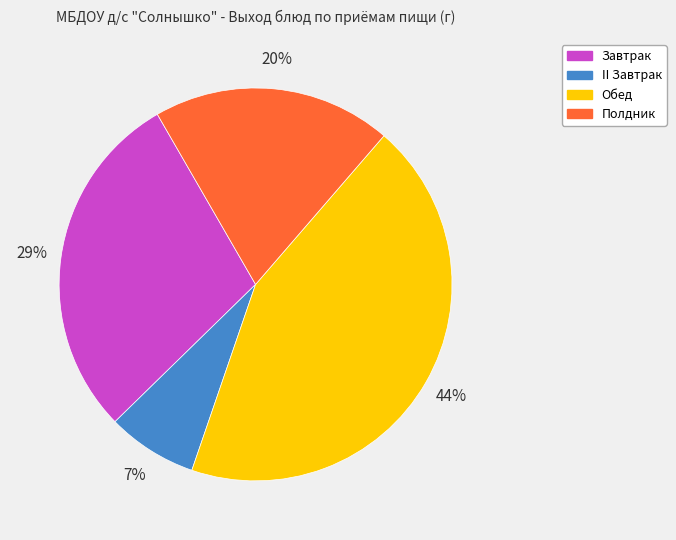

Count the number of slices in the pie.

4